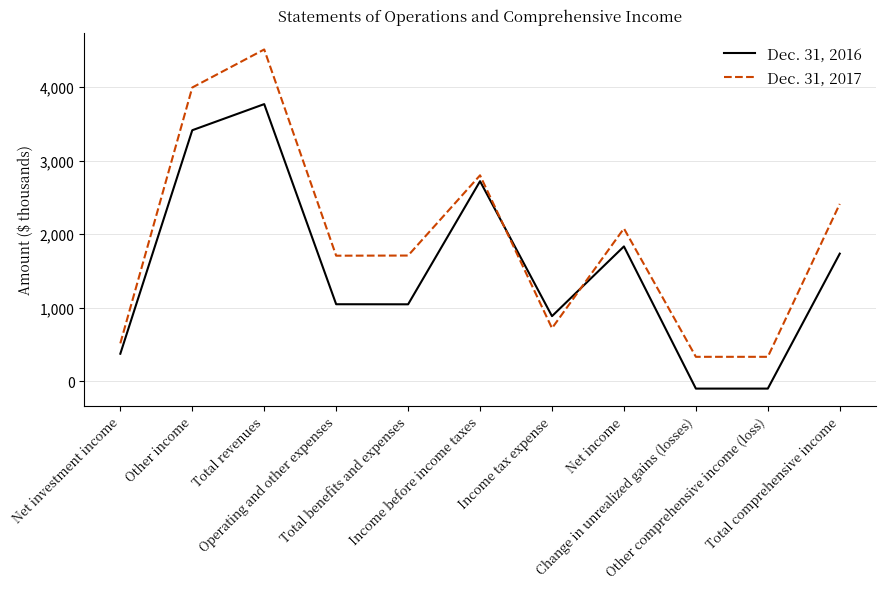

How many negative values does the Dec. 31, 2016 series have?

2